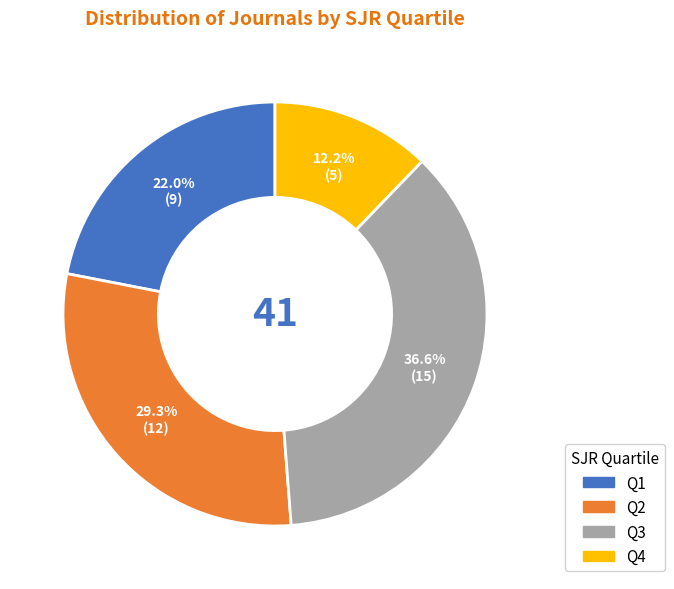

How many slices are in this pie chart?

4